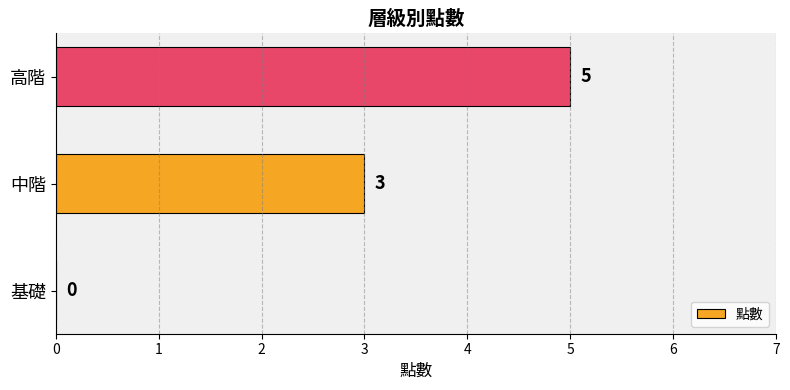

What is the sum of all values?

8